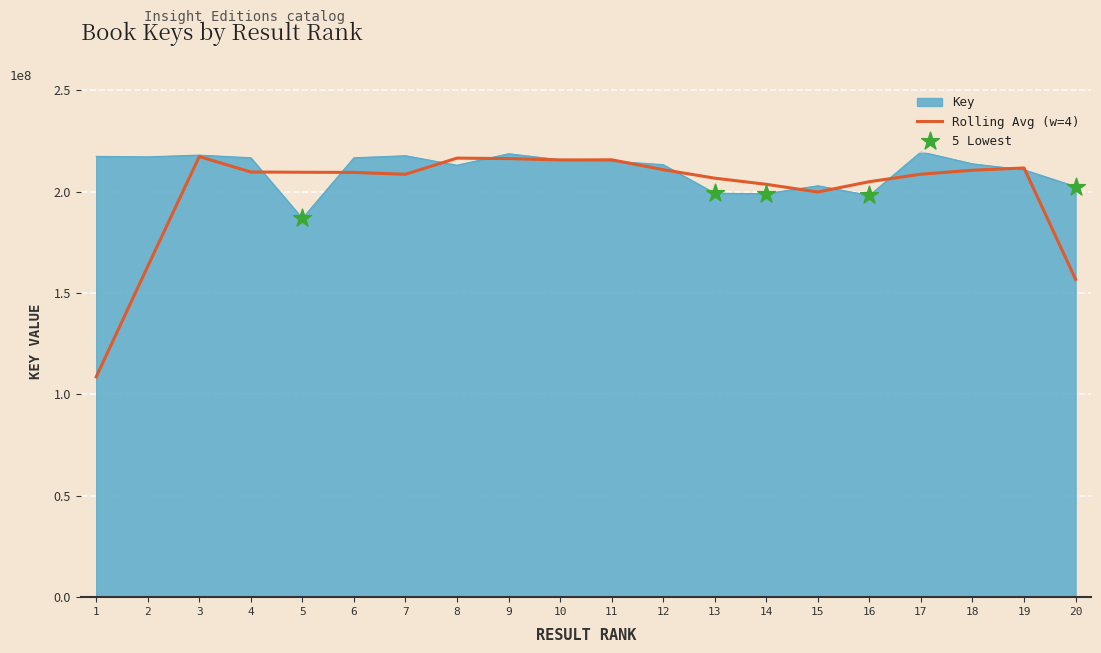

Which has a higher value, 9 or 15?

9